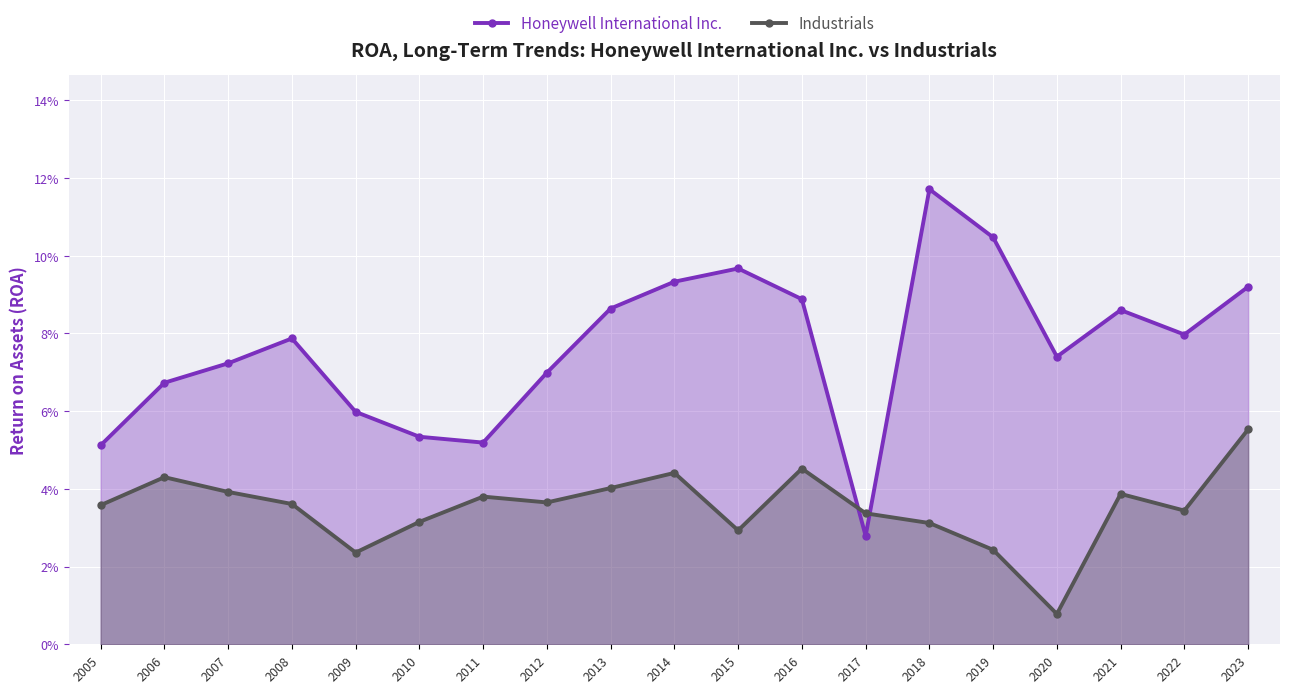

Count the Industrials values in the range 0 to 1.

19